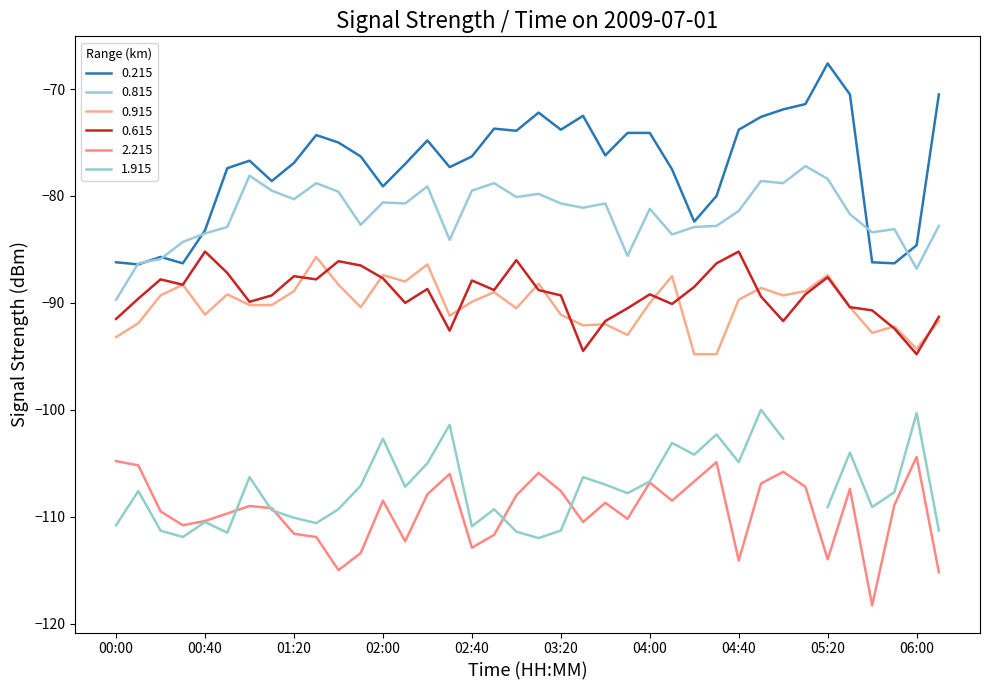

True or false: 0.815 has more than 1 interior local peaks.

True